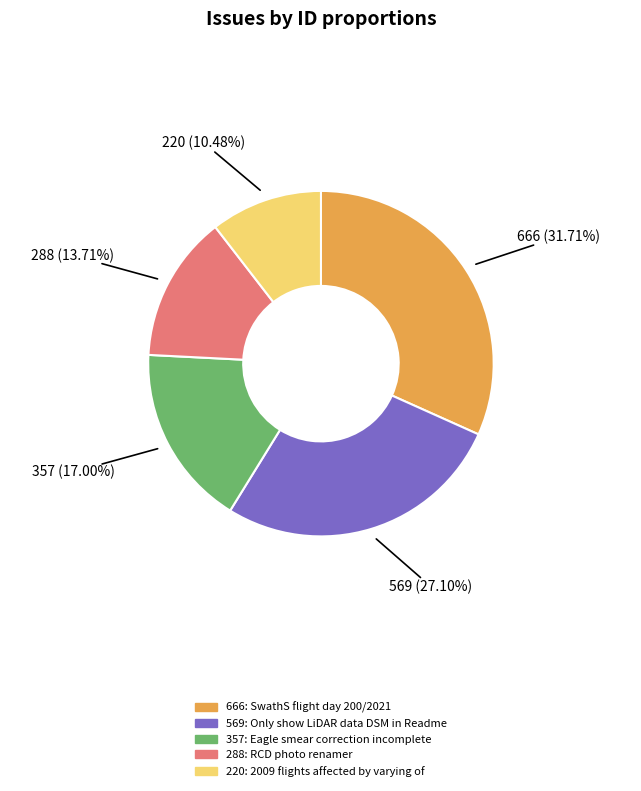

Is there a majority slice in this chart?

No